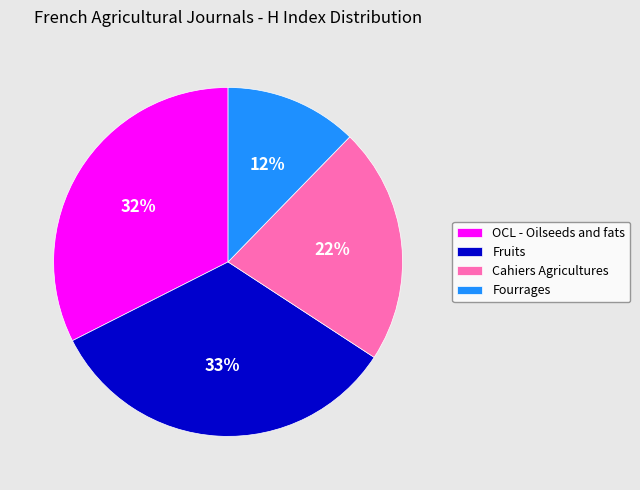

Is it true that Cahiers Agricultures is 36% of the pie?

False